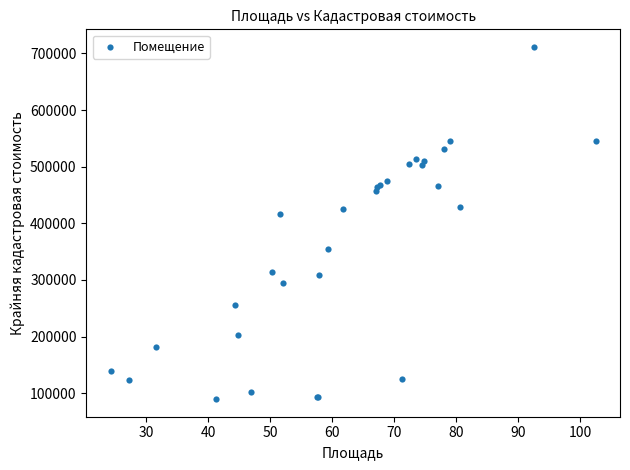

What Y value in the scatter plot is closest to 400572?

415899.6